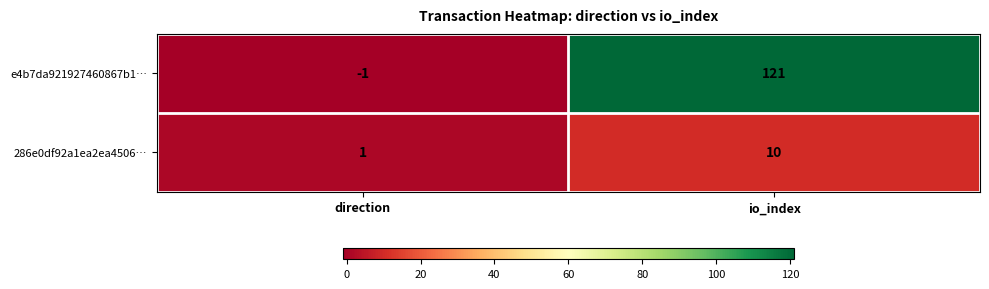

Is it true that e4b7da921927460867b1… equals -2 at direction?

False